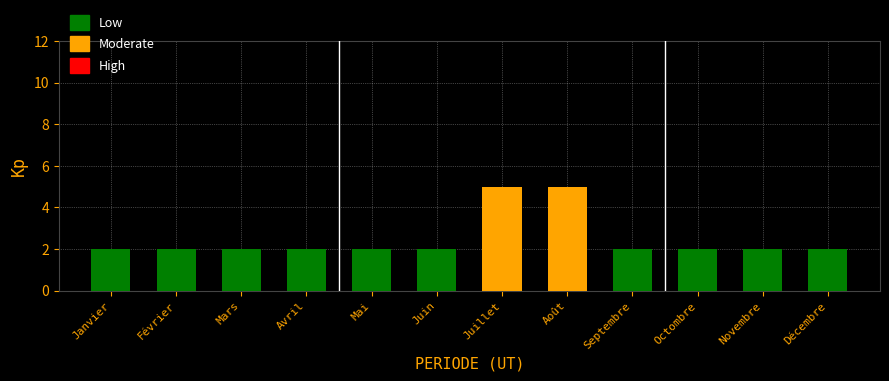

What is the maximum value shown in the chart?

5